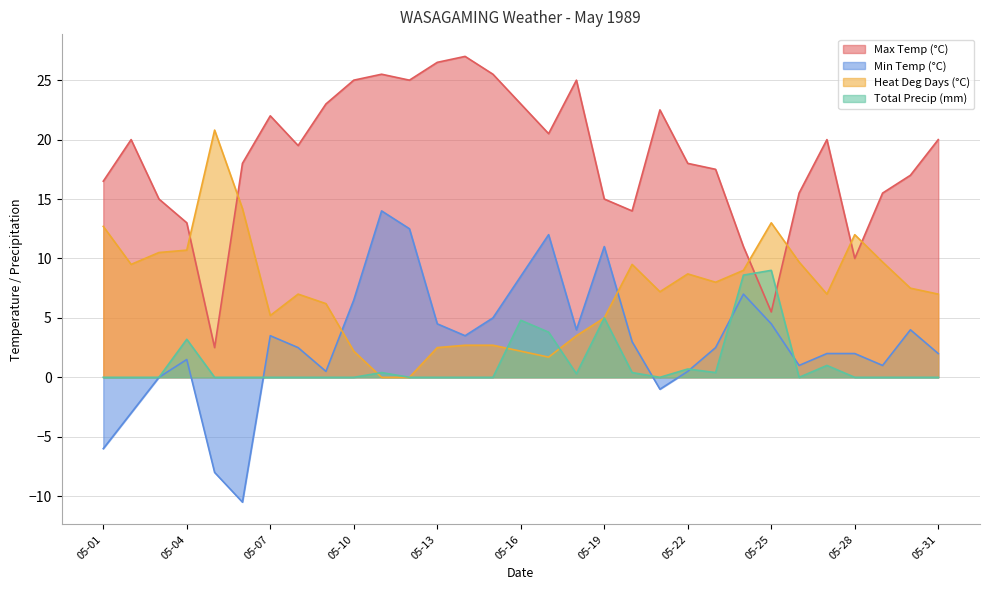

The Total Precip (mm) series shows 0.3 at 05-18. True or false?

True